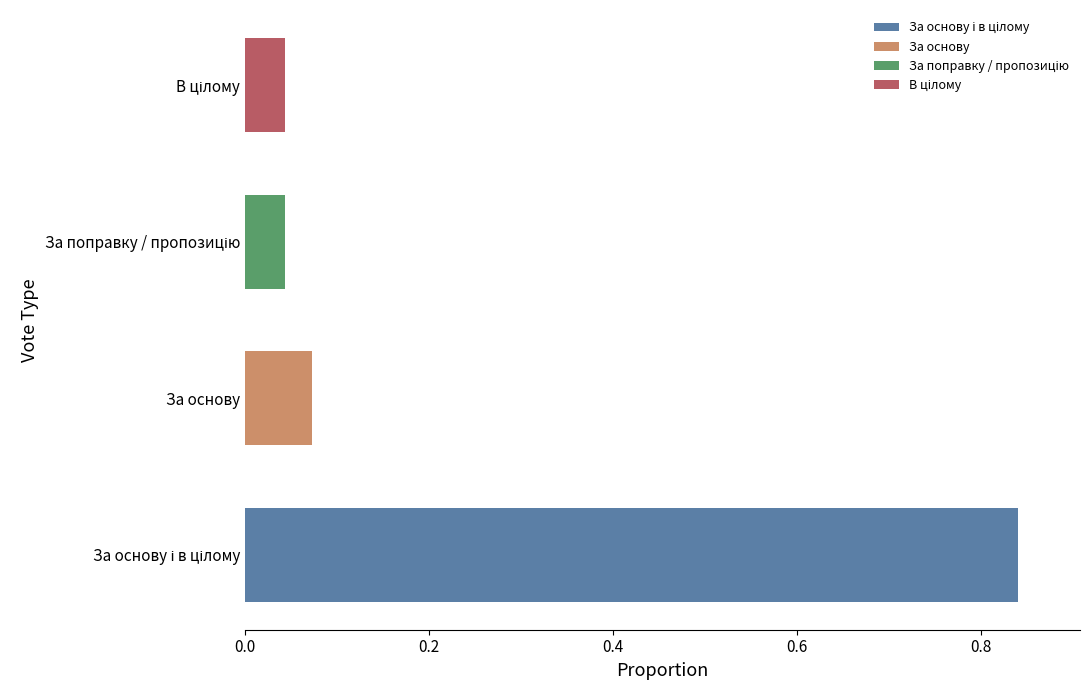

Are the bars grouped side by side (vs. stacked)?

No